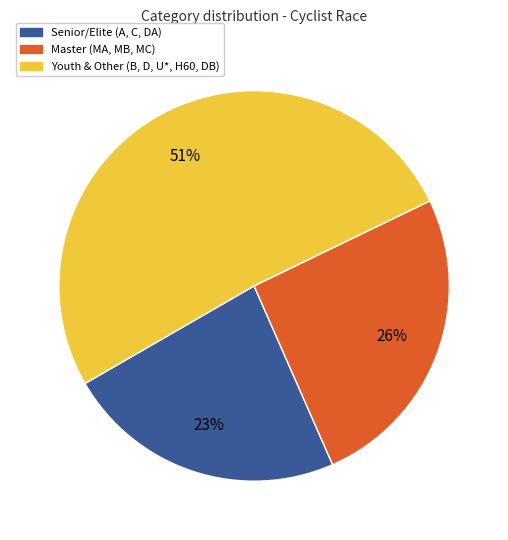

Is there a majority slice in this chart?

Yes